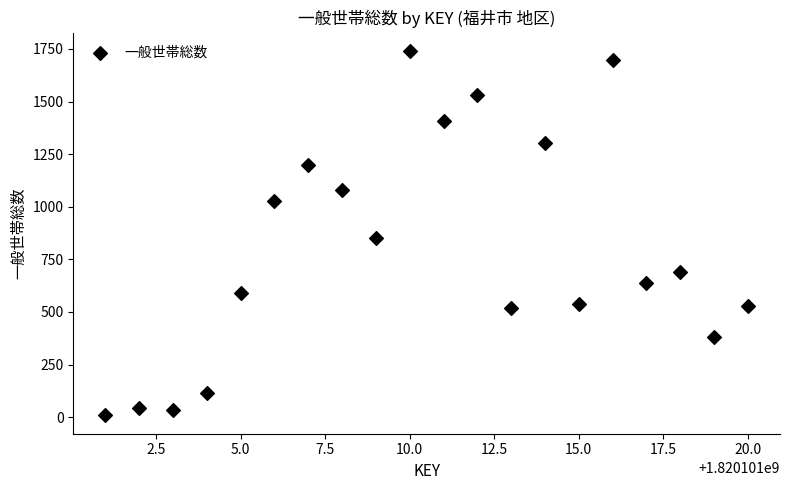

What Y value in the scatter plot is closest to 874?

852